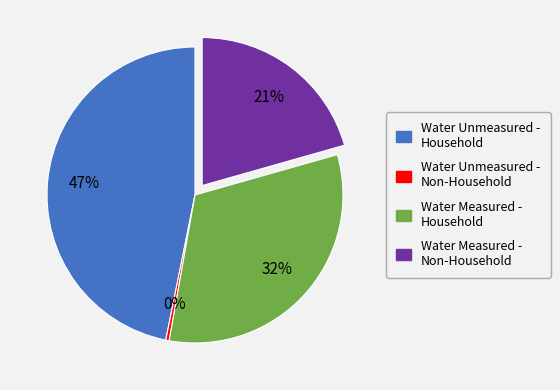

To the nearest percent, what portion does Water Measured - Non-Household represent?

21%